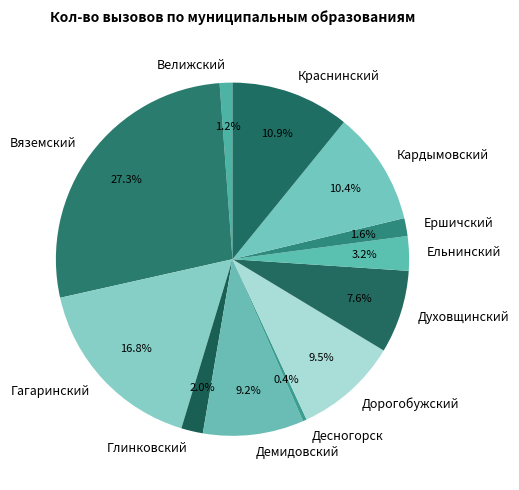

Approximately how many times larger is the value at Краснинский compared to Кардымовский?

1.0